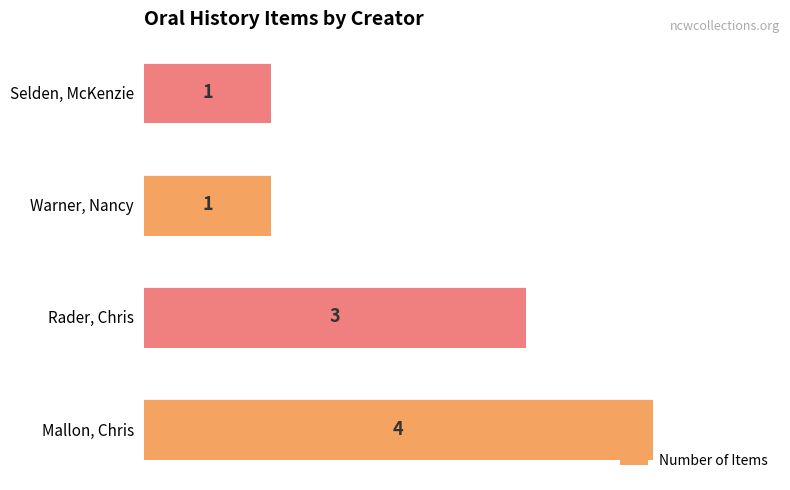

Is it true that the value at Warner, Nancy is 2?

False